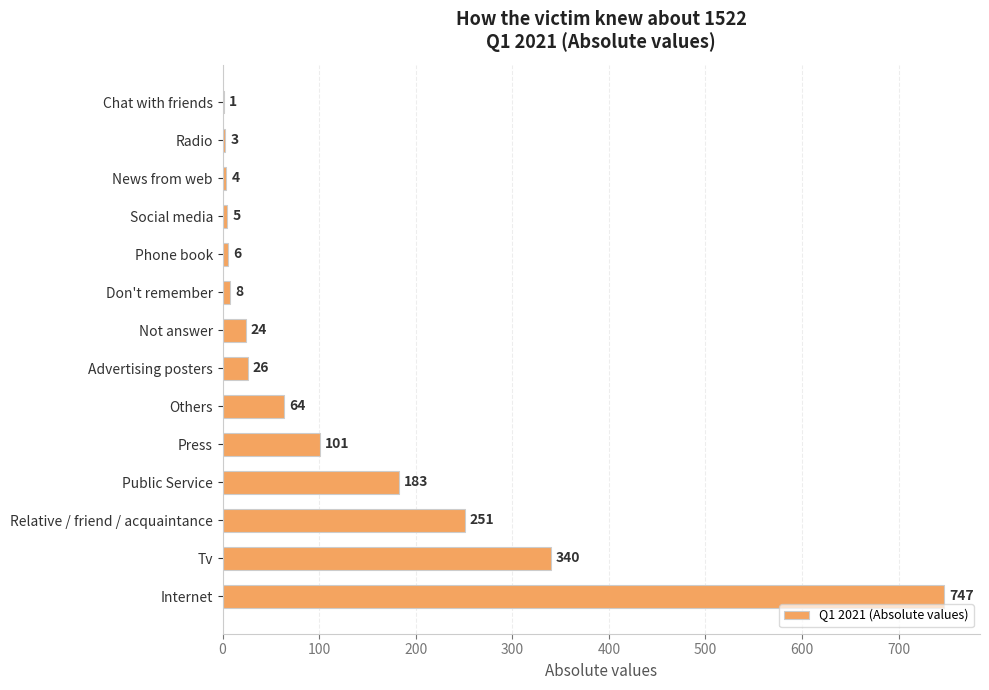

Count the number of data series in this chart.

1